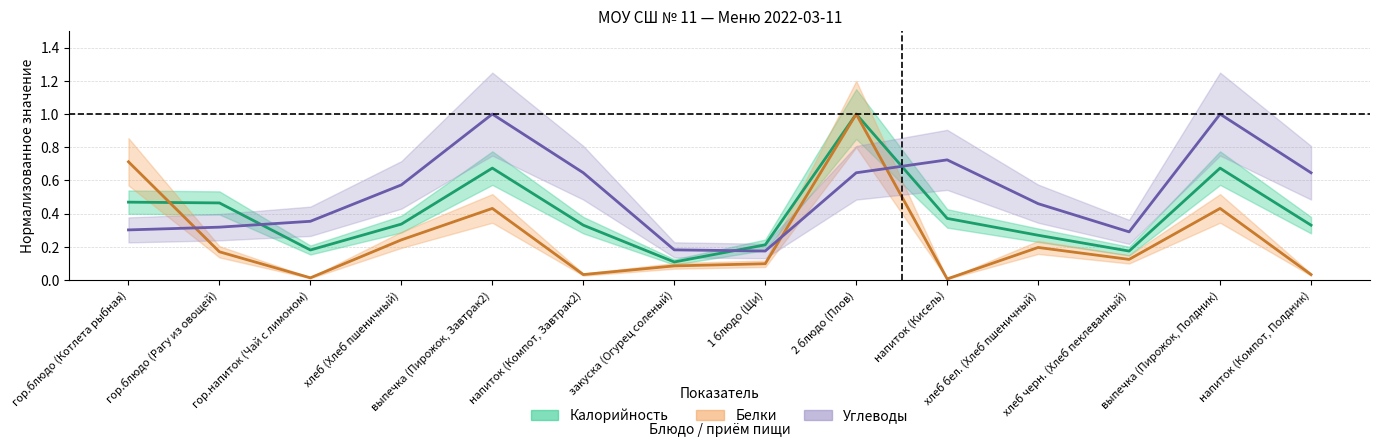

At хлеб бел. (Хлеб пшеничный), list the series in order from largest to smallest.

Углеводы, Калорийность, Белки